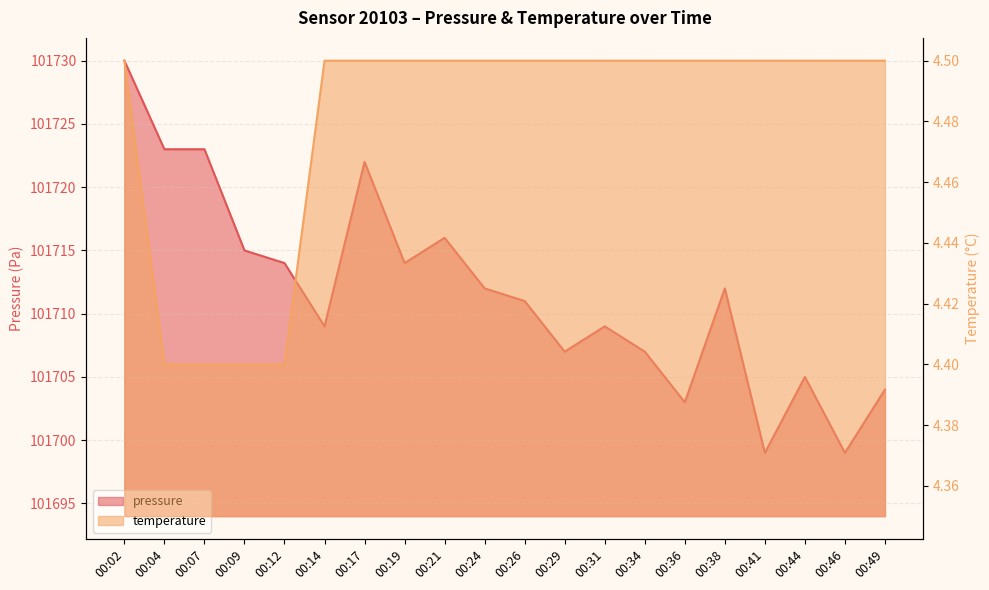

List the labels in order of temperature value, largest first.

00:02, 00:14, 00:17, 00:19, 00:21, 00:24, 00:26, 00:29, 00:31, 00:34, 00:36, 00:38, 00:41, 00:44, 00:46, 00:49, 00:04, 00:07, 00:09, 00:12